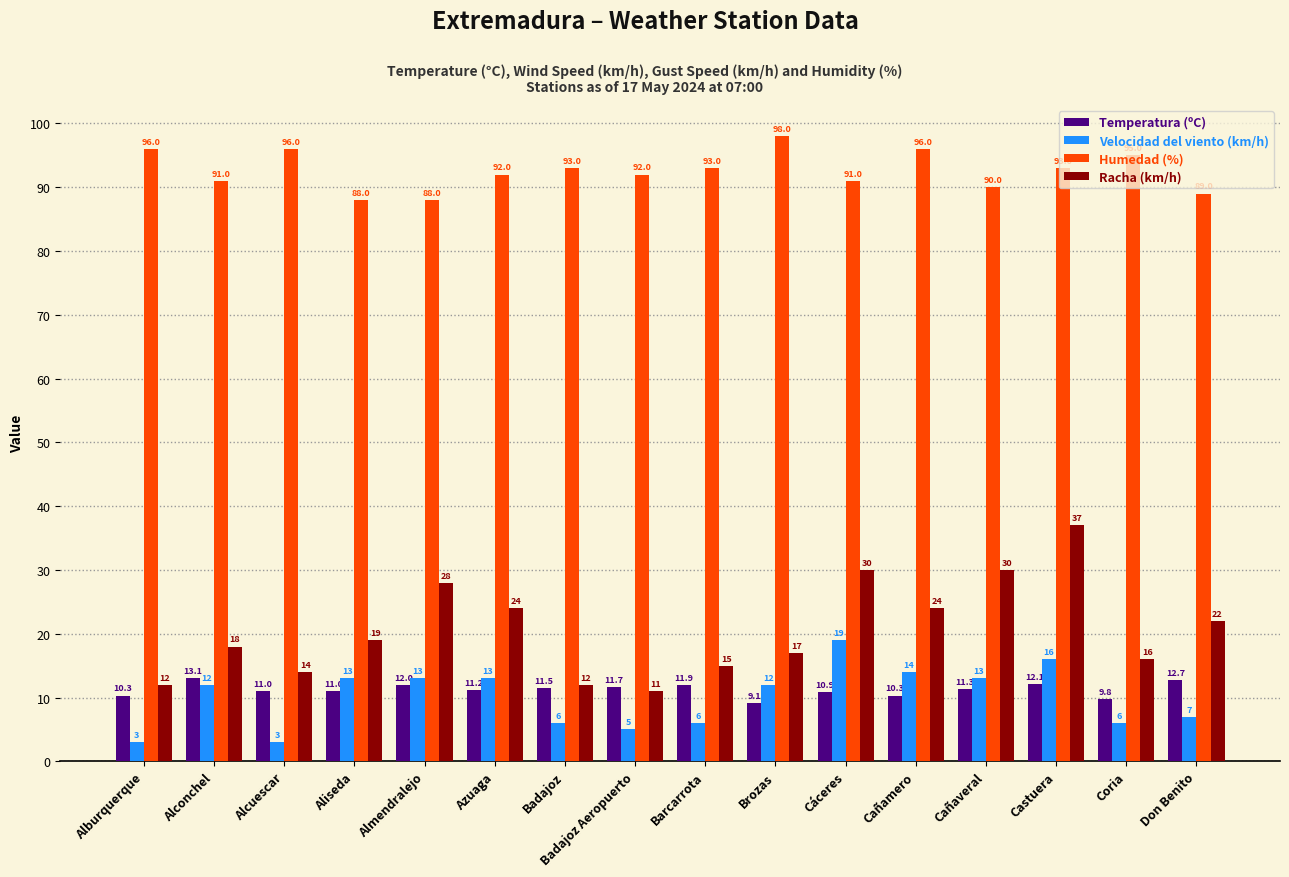

Reading right to left, extract all data points from this chart.

Temperatura (ºC): 12.7	9.8	12.1	11.3	10.3	10.9	9.1	11.9	11.7	11.5	11.2	12.0	11.0	11.0	13.1	10.3
Velocidad del viento (km/h): 7.0	6.0	16.0	13.0	14.0	19.0	12.0	6.0	5.0	6.0	13.0	13.0	13.0	3.0	12.0	3.0
Humedad (%): 89.0	95.0	93.0	90.0	96.0	91.0	98.0	93.0	92.0	93.0	92.0	88.0	88.0	96.0	91.0	96.0
Racha (km/h): 22.0	16.0	37.0	30.0	24.0	30.0	17.0	15.0	11.0	12.0	24.0	28.0	19.0	14.0	18.0	12.0